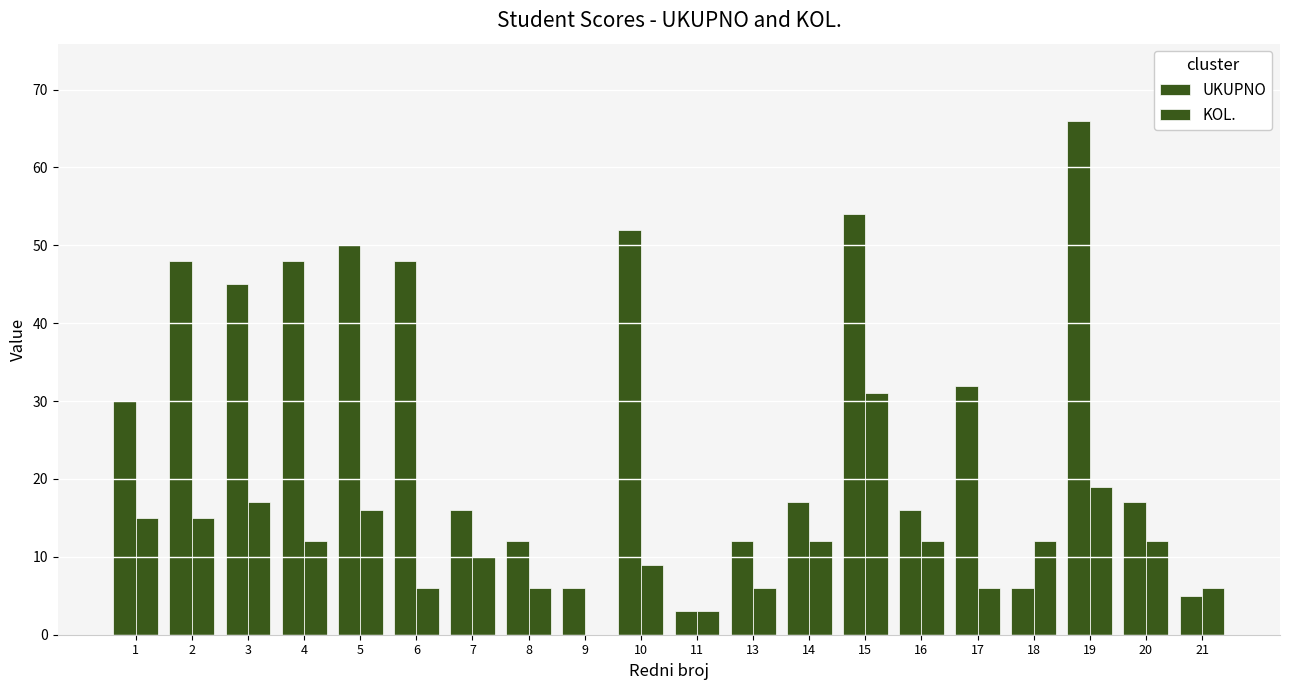

How many categories are shown in the chart?

20